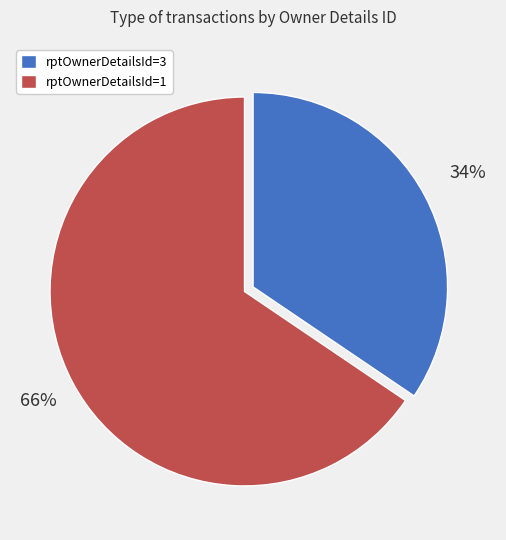

To the nearest percent, what is the average slice percentage?

50%